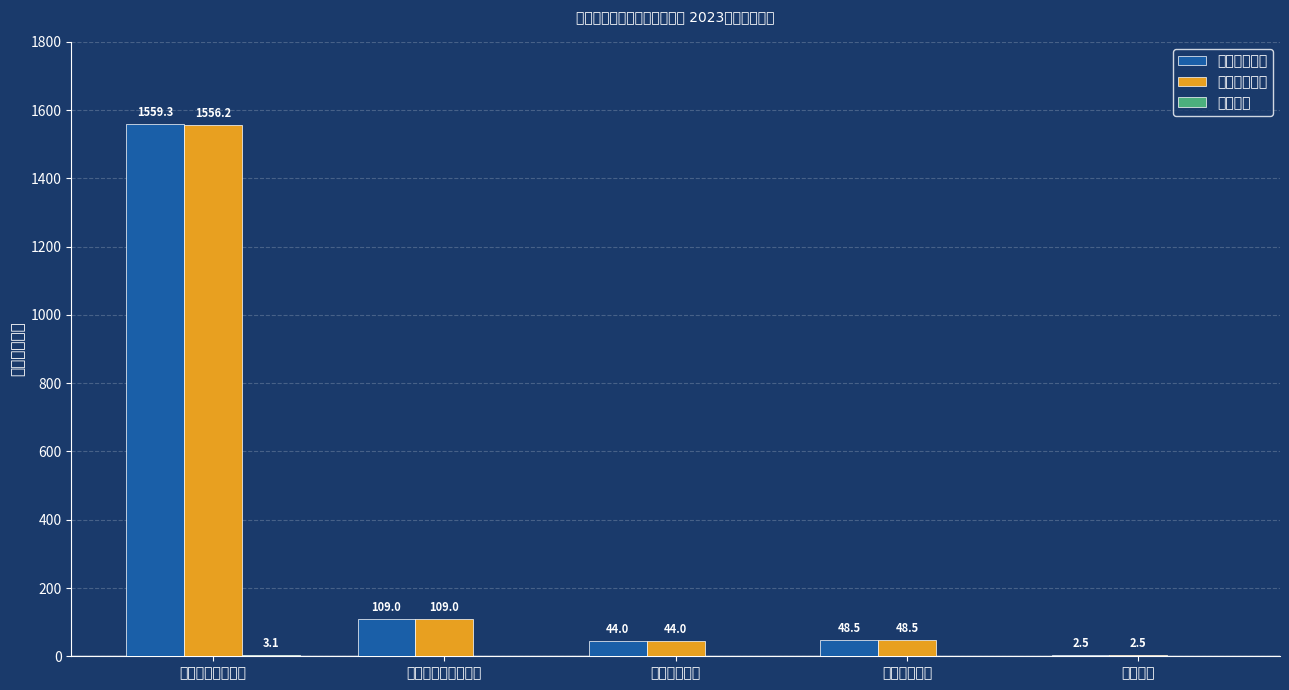

What position from the right is 住房保障支出?

2